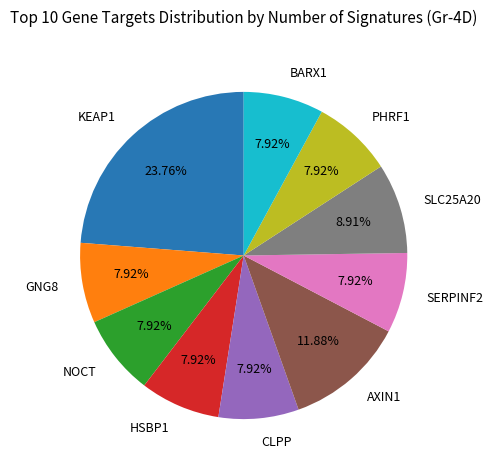

What percentage do SLC25A20 and GNG8 together represent?

16.8%